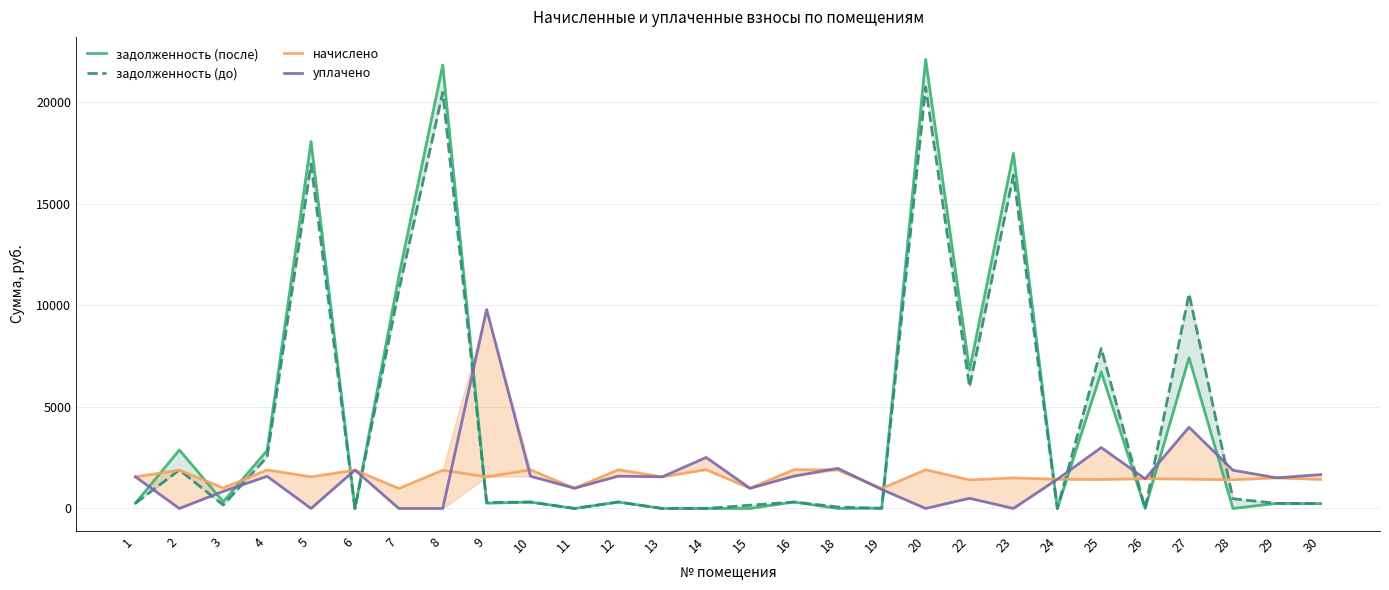

The начислено series shows 1431.0 at 30. True or false?

True